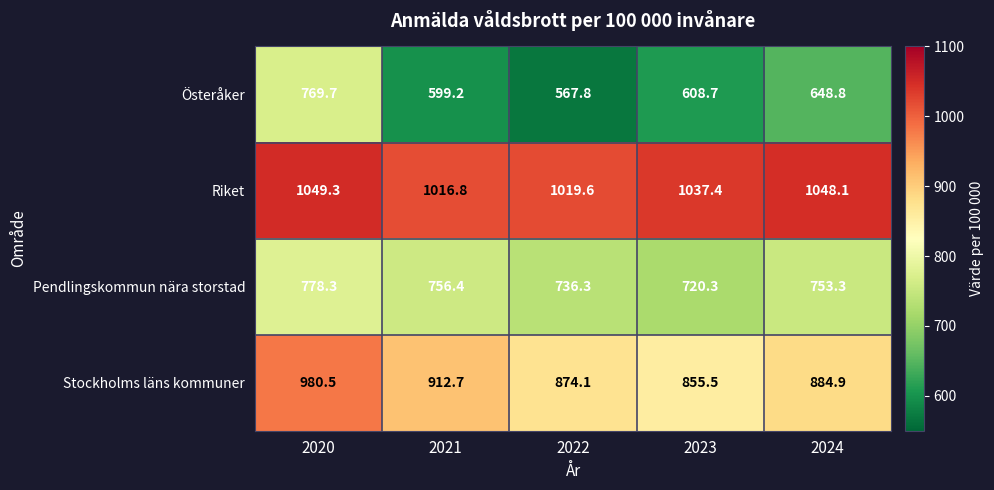

Count the number of data series in this chart.

4